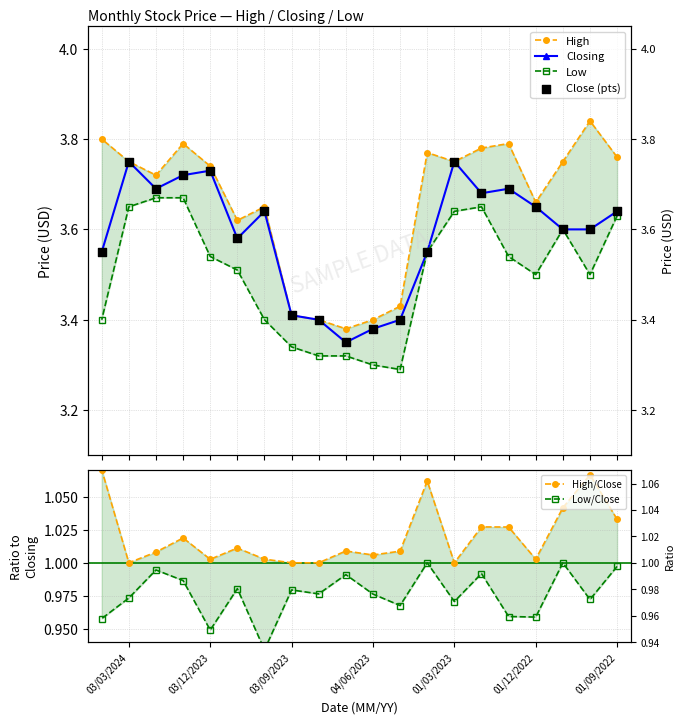

Which series reaches the minimum Y coordinate?

Low/Close